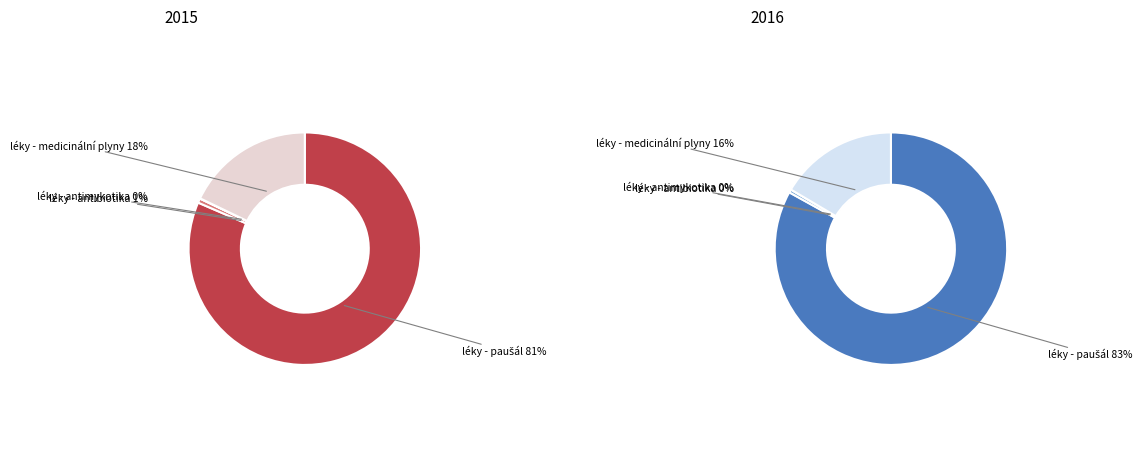

Count the number of slices in the pie.

4